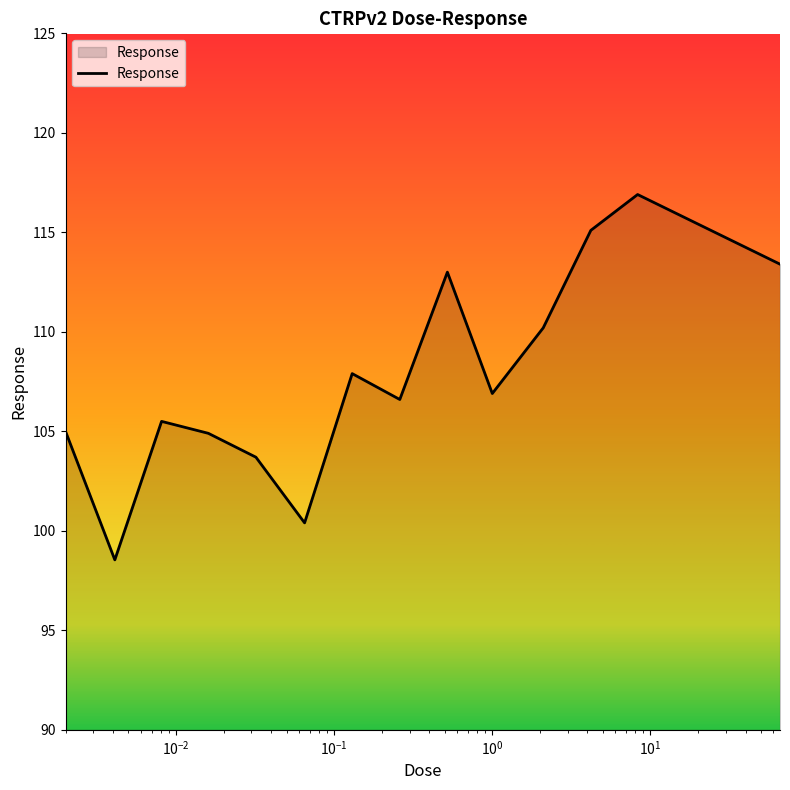

What is the minimum value shown in the chart?

98.5